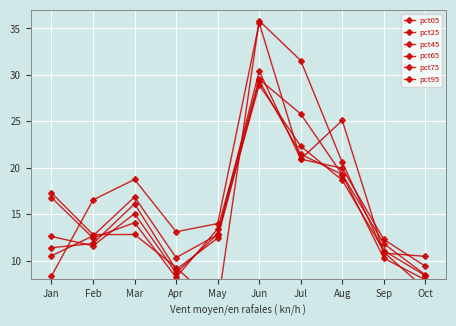

Between Mar and May, which is larger?

Mar